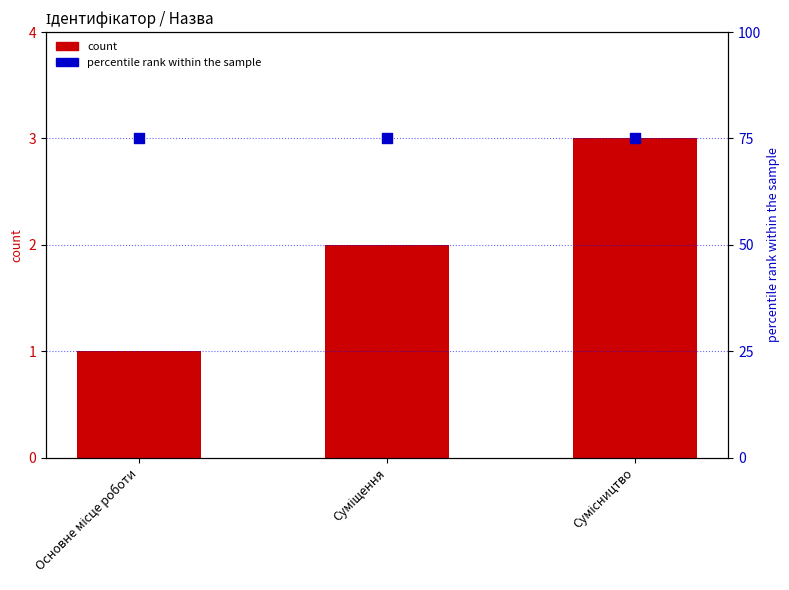

What is the total value across all series at Суміщення?

77